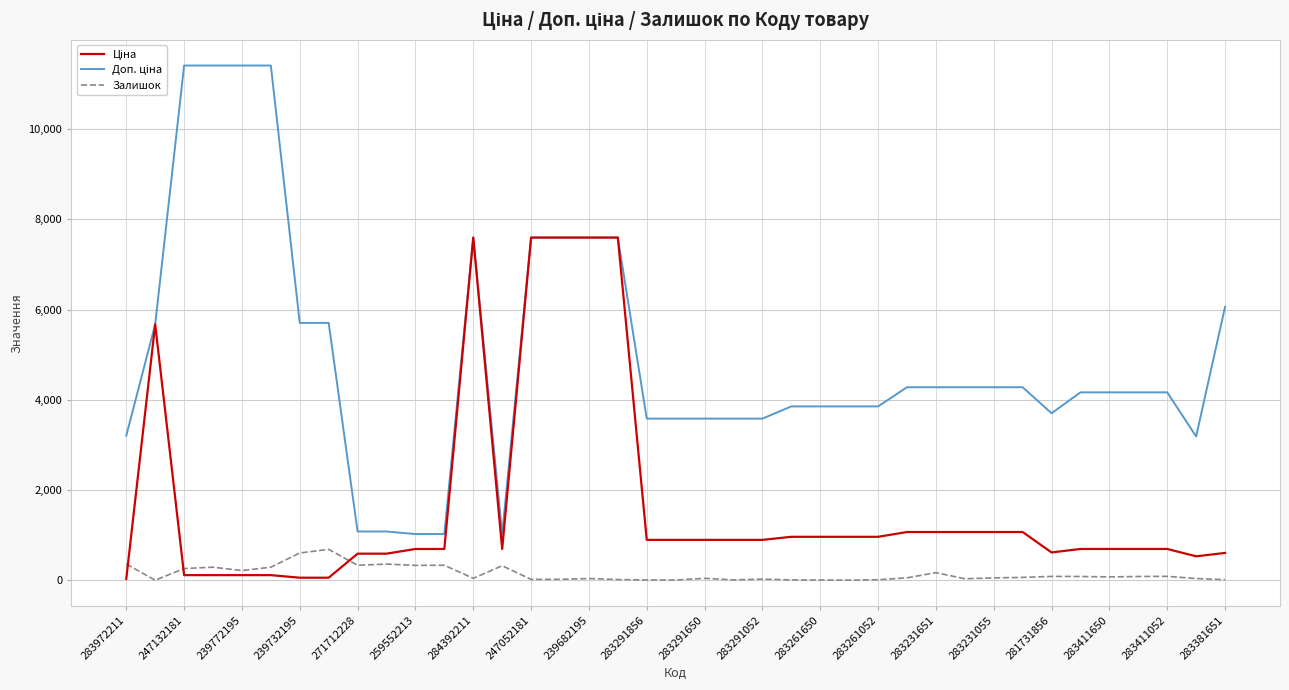

What is the maximum value for Залишок?

686.0